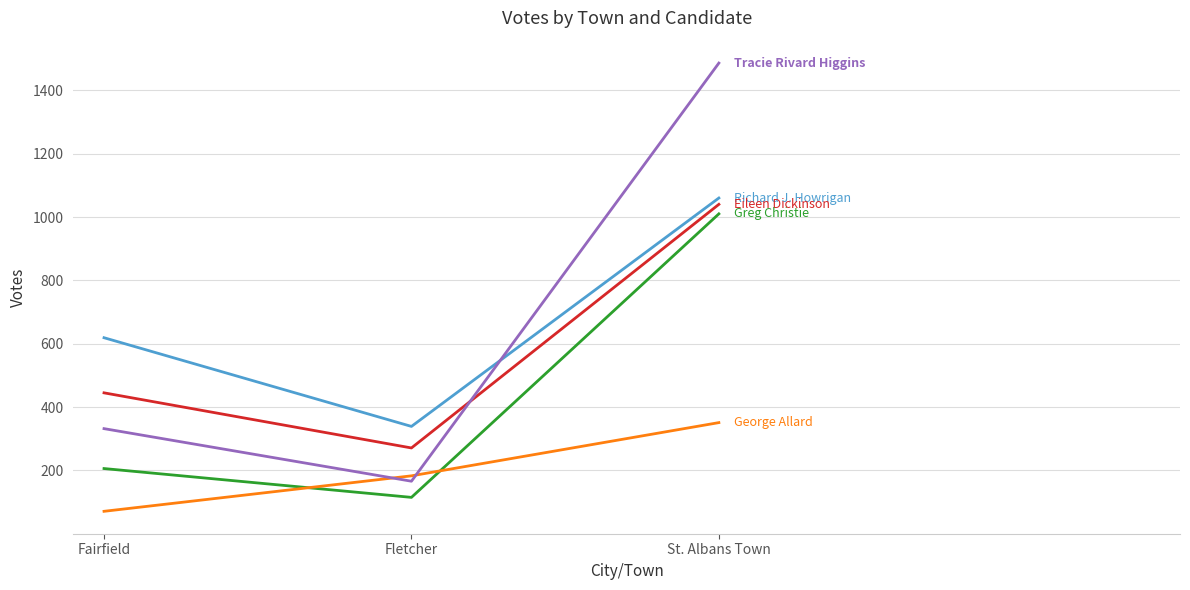

What is the spread (max minus min) of values at St. Albans Town?

1135